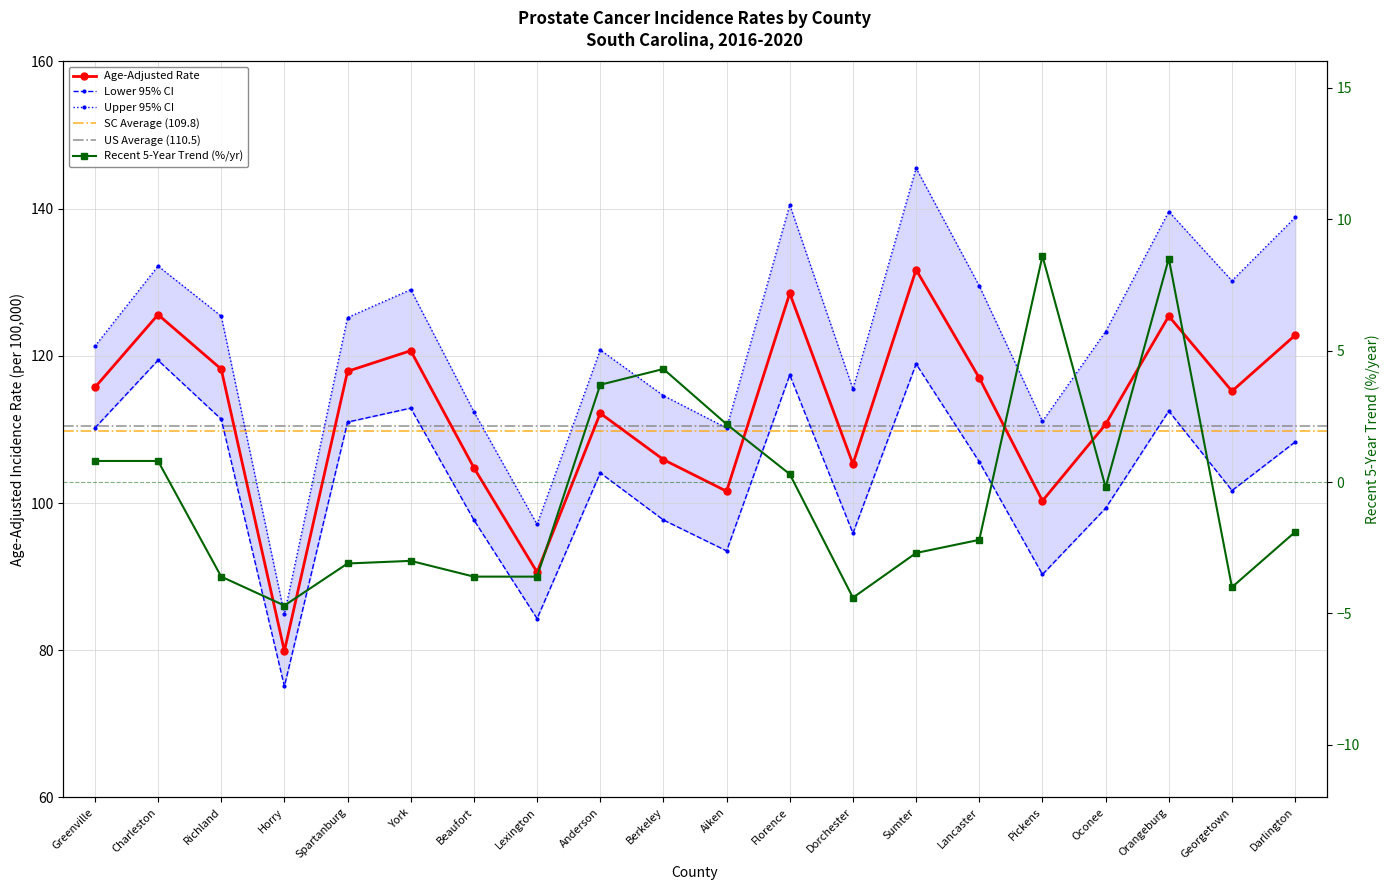

List the series in order of their peak value, lowest first.

Recent 5-Year Trend, Lower 95% CI, Age-Adjusted Rate, Upper 95% CI